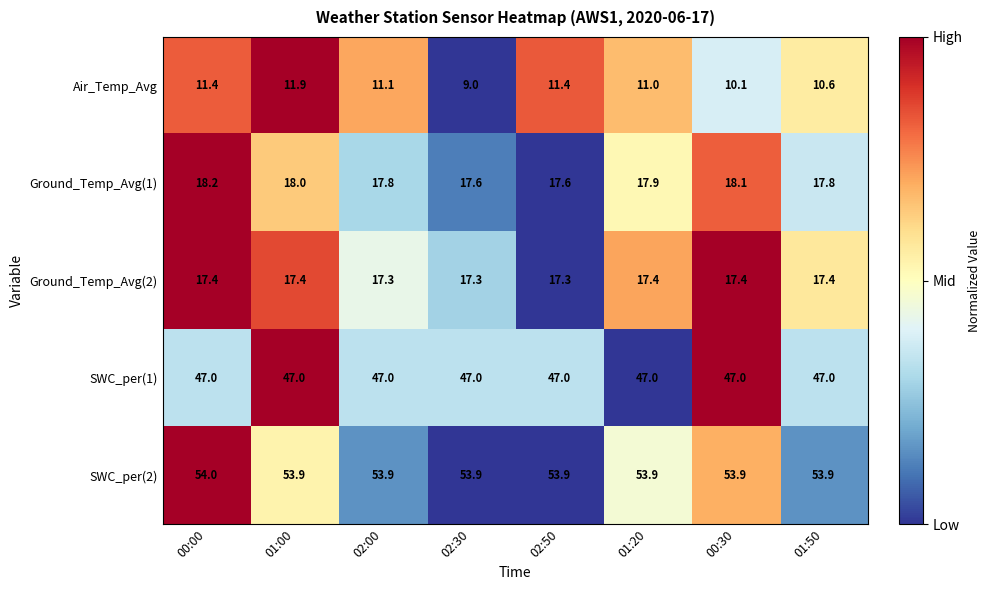

The Air_Temp_Avg series shows 2.8 at 01:50. True or false?

False